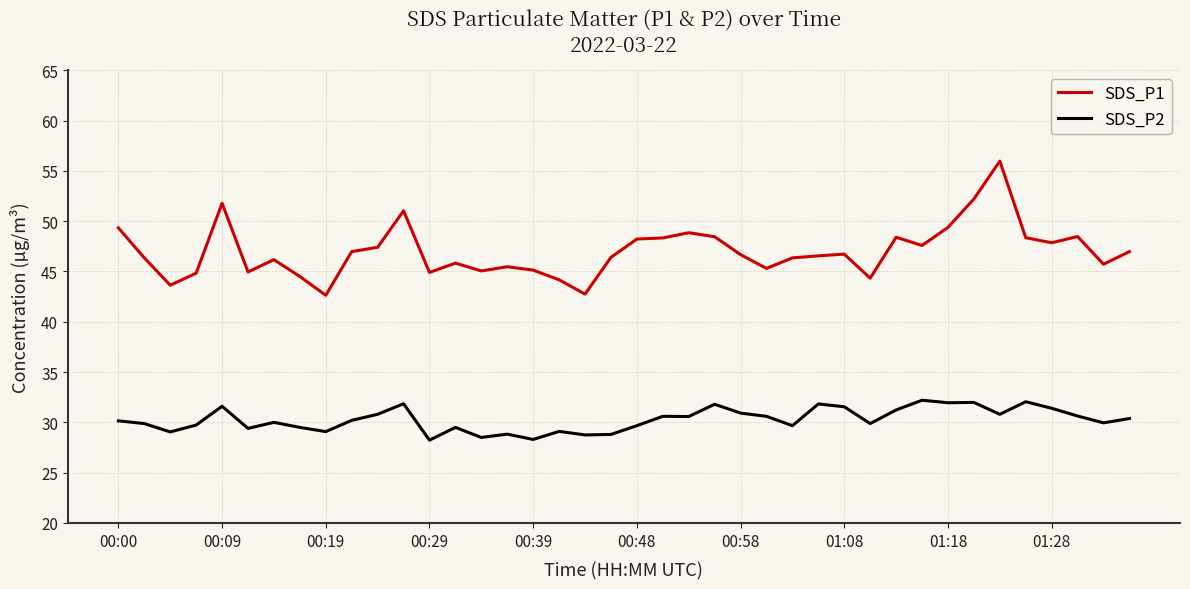

What is the smallest value displayed?

28.2